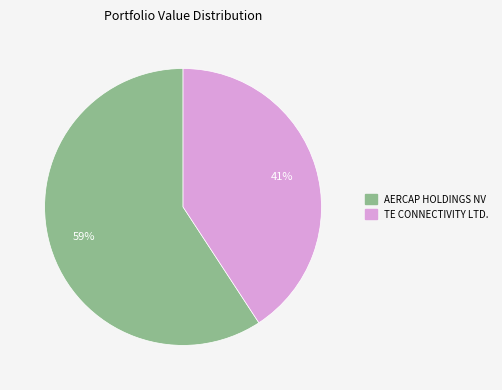

True or false: TE CONNECTIVITY LTD. accounts for 49% of the total.

False